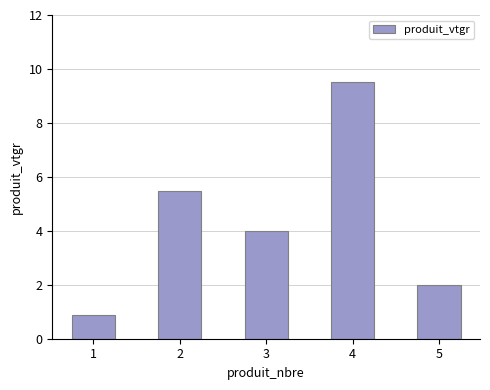

Rank the categories by value from highest to lowest.

4, 2, 3, 5, 1